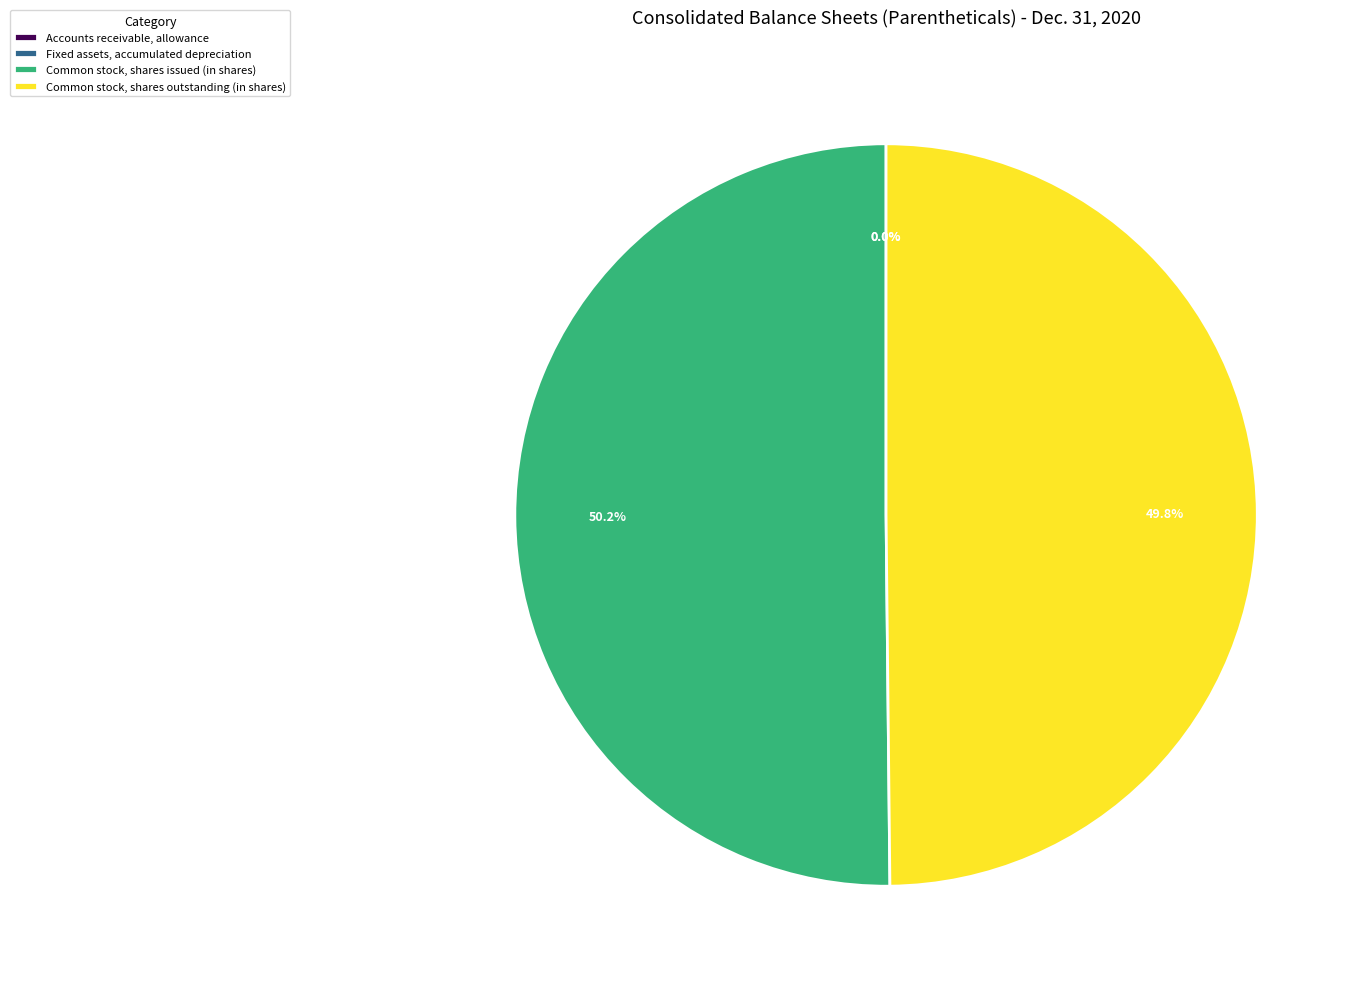

True or false: Common stock, shares outstanding (in shares) accounts for 50% of the total.

True